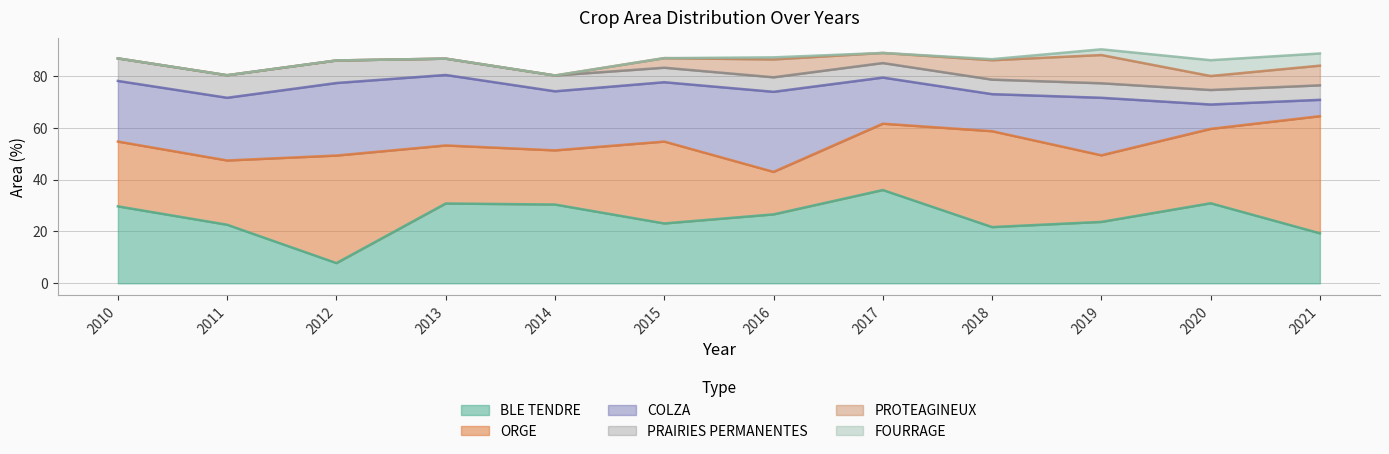

Reading left to right, list all the values displayed in this chart.

BLE TENDRE: 2010=29.7	2011=22.6	2012=7.8	2013=30.8	2014=30.4	2015=23.1	2016=26.6	2017=36.0	2018=21.7	2019=23.7	2020=30.9	2021=19.3
ORGE: 2010=25.0	2011=24.8	2012=41.5	2013=22.4	2014=20.9	2015=31.6	2016=16.4	2017=25.6	2018=37.0	2019=25.7	2020=28.7	2021=45.2
COLZA: 2010=23.4	2011=24.2	2012=28.0	2013=27.2	2014=22.8	2015=22.9	2016=30.9	2017=17.8	2018=14.3	2019=22.2	2020=9.4	2021=6.3
PRAIRIES PERMANENTES: 2010=8.7	2011=8.7	2012=8.7	2013=6.3	2014=6.1	2015=5.6	2016=5.6	2017=5.6	2018=5.6	2019=5.6	2020=5.6	2021=5.6
PROTEAGINEUX: 2010=0.0	2011=0.0	2012=0.0	2013=0.0	2014=0.0	2015=3.7	2016=6.9	2017=3.9	2018=7.5	2019=10.9	2020=5.4	2021=7.6
FOURRAGE: 2010=0.0	2011=0.0	2012=0.0	2013=0.0	2014=0.0	2015=0.0	2016=0.8	2017=0.0	2018=0.4	2019=2.2	2020=6.1	2021=4.7